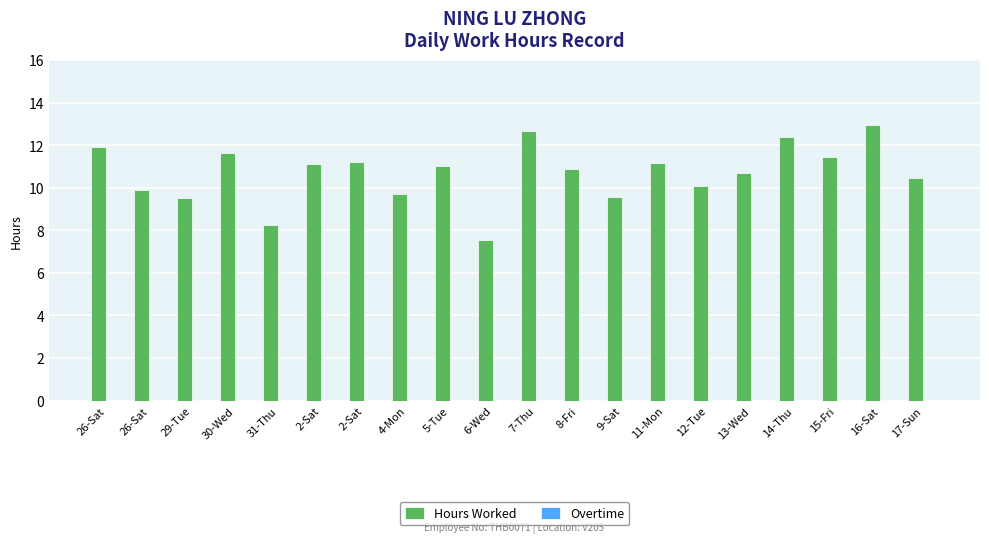

How many distinct data groups are displayed?

1